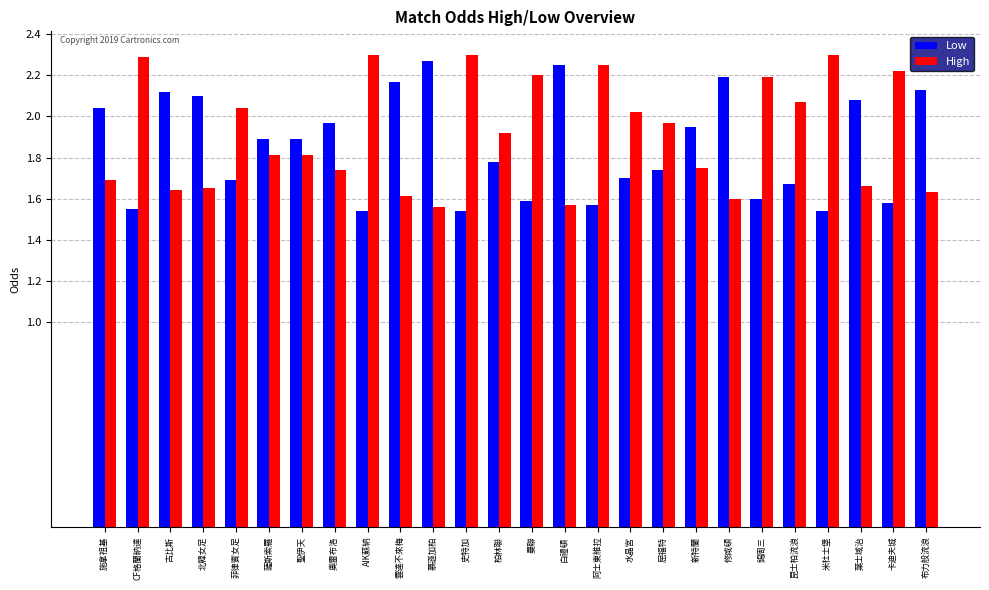

At 卡迪夫城, list the series in order from smallest to largest.

Low, High